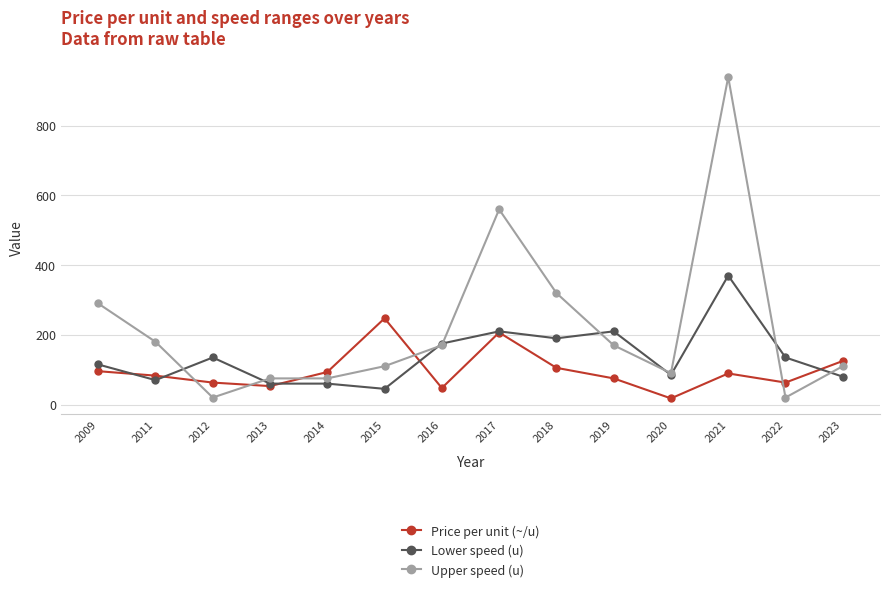

How many lines are shown in the chart?

3